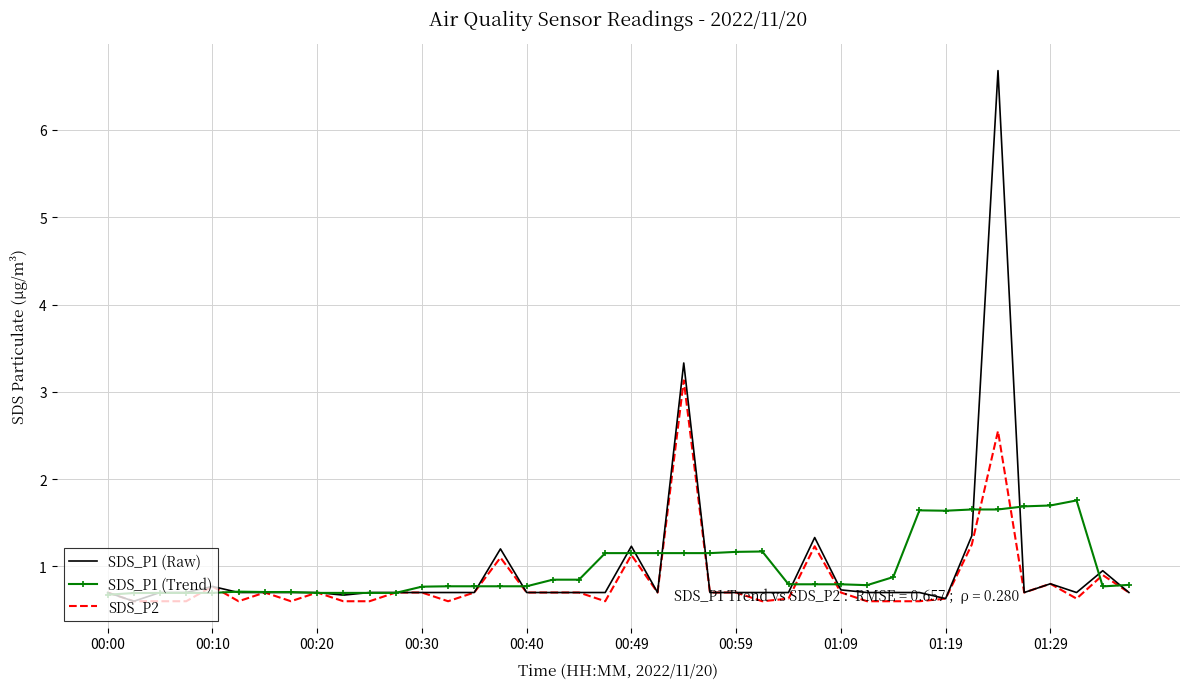

At how many categories does at least one series exceed 1?

16